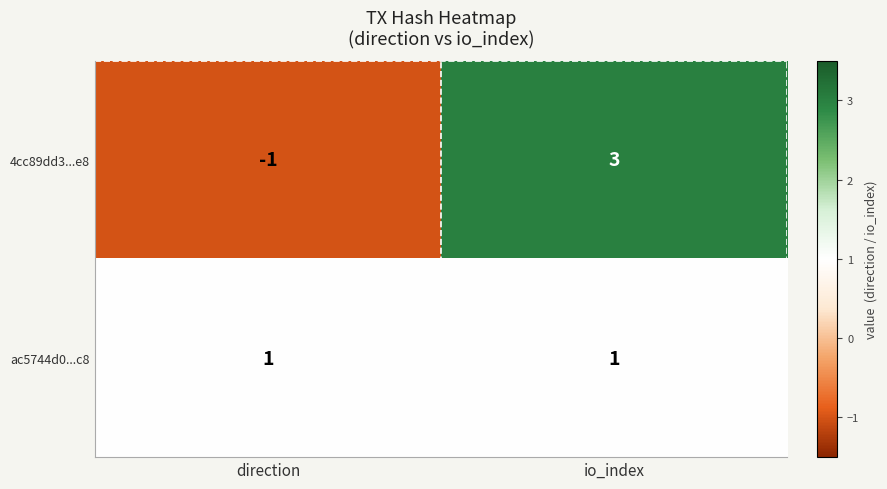

At which label is 4cc89dd3...e8 closest to 1?

direction